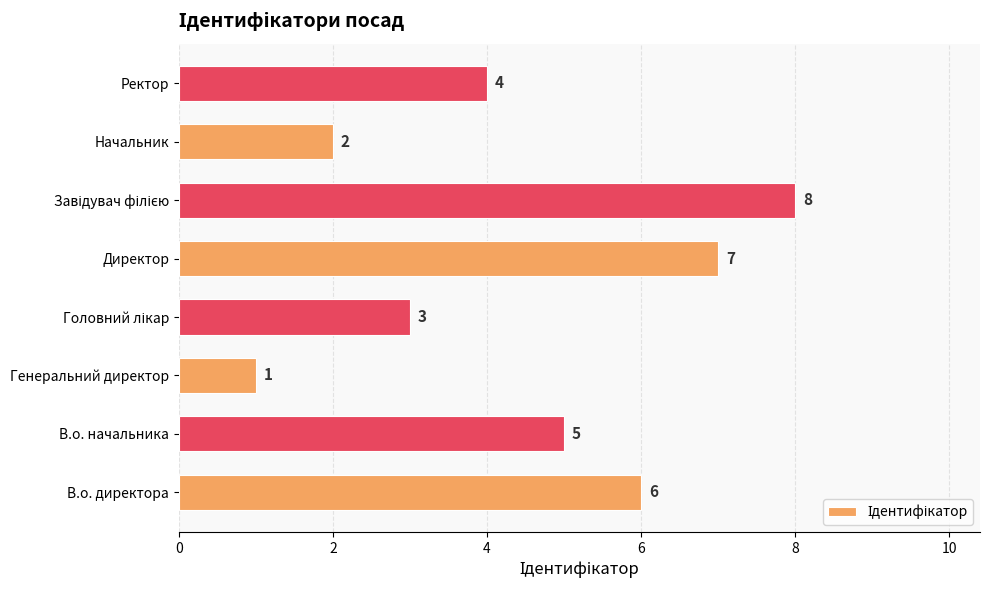

Which category has the lowest value across all series?

Генеральний директор